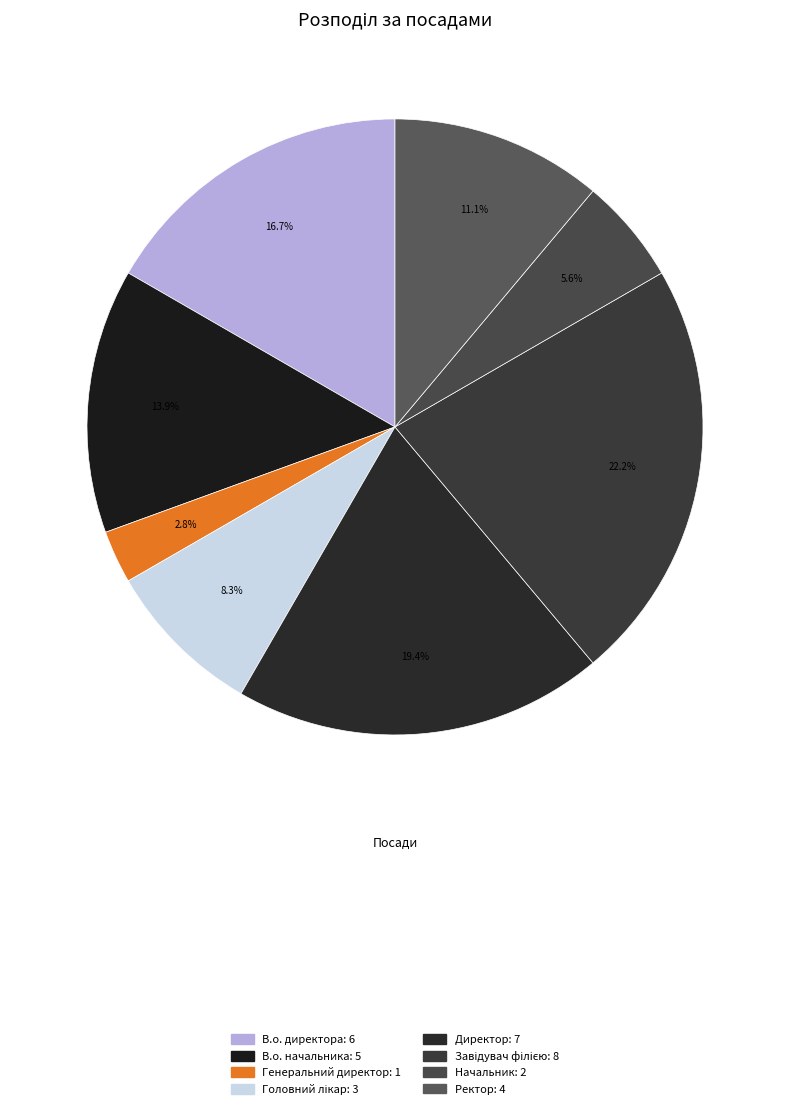

Is there any slice that represents more than half of the pie?

No